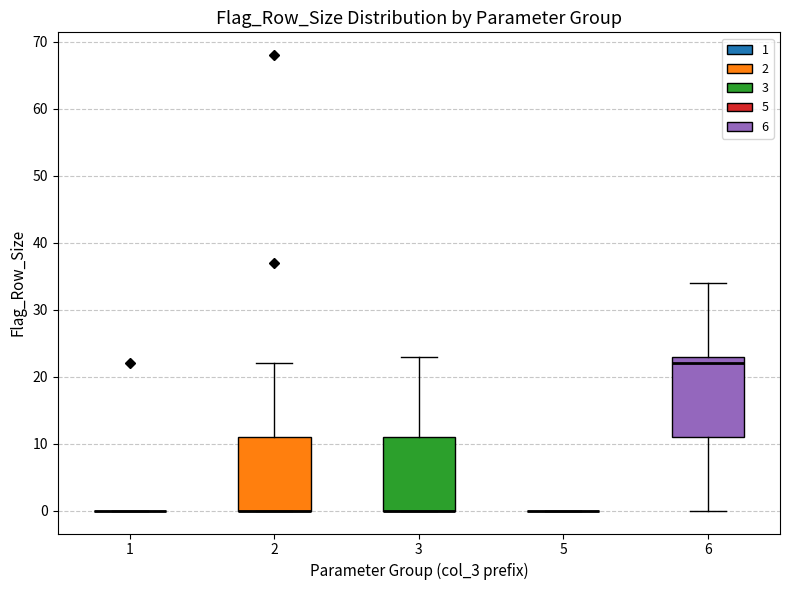

Reading left to right, transcribe this box plot: for each box, give where its median line is, the range the box spans, and where its two whiskers end, as read against the y-axis. The values are not printed on the chart, so give them approximately, as read against the axis.

1: box collapsed to a line at 0, whiskers 0 to 0
2: median 0 (drawn on the box's lower edge), box 0 to 11, whiskers 0 to 22
3: median 0 (drawn on the box's lower edge), box 0 to 11, whiskers 0 to 23
5: box collapsed to a line at 0, whiskers 0 to 0
6: median 22, box 11 to 23, whiskers 0 to 34